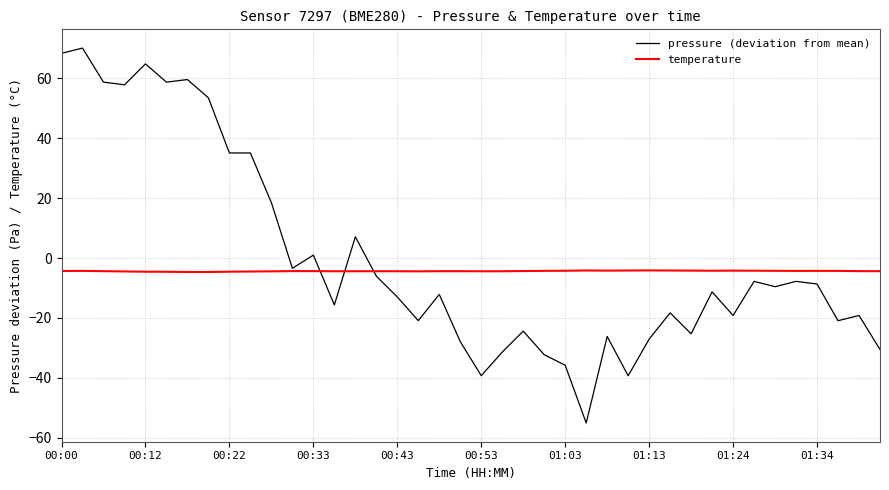

True or false: pressure (deviation from mean) and temperature intersect in this chart.

True